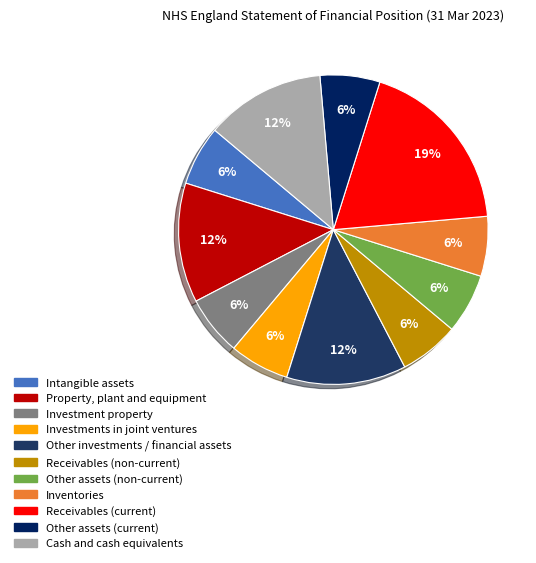

To the nearest percent, what percentage of the pie is Other assets (non-current)?

6%